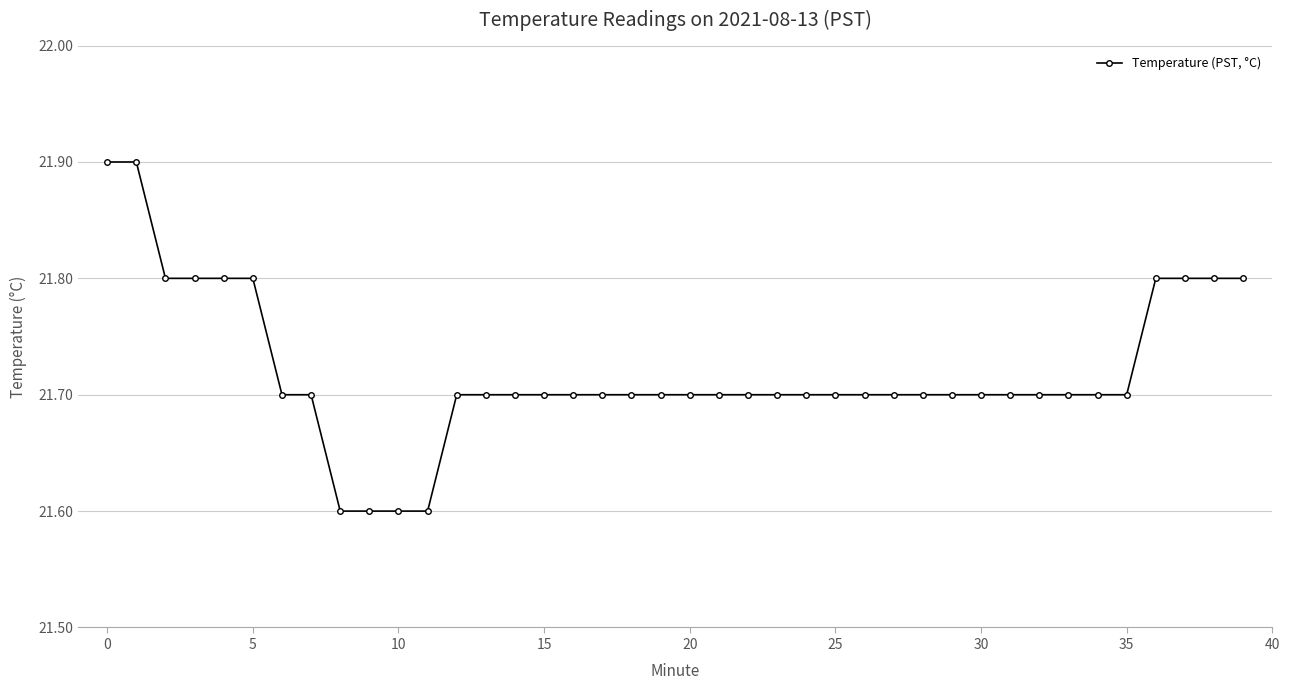

Count the values in the range 21 to 22.

40